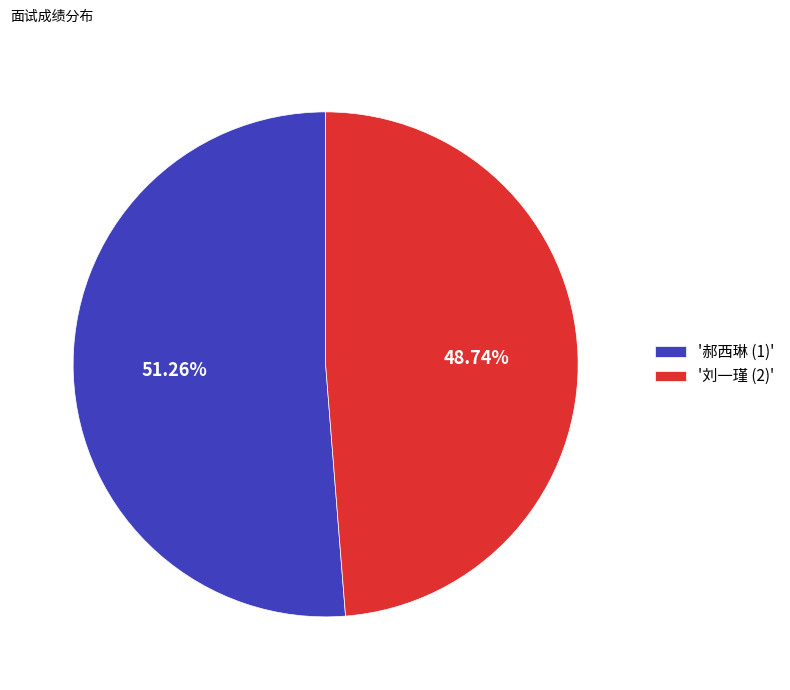

Count the number of slices in the pie.

2